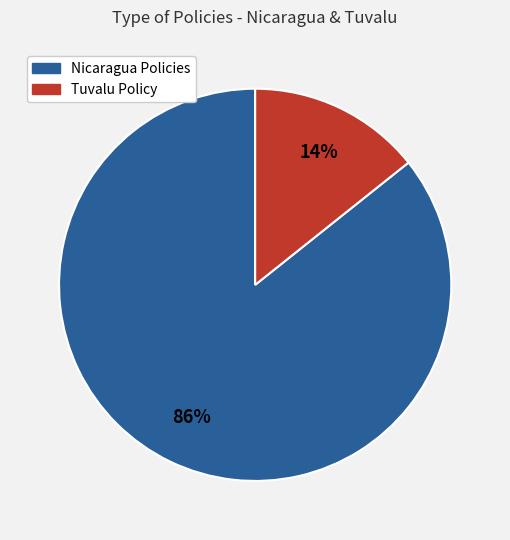

To the nearest percent, what is the average slice percentage?

50%